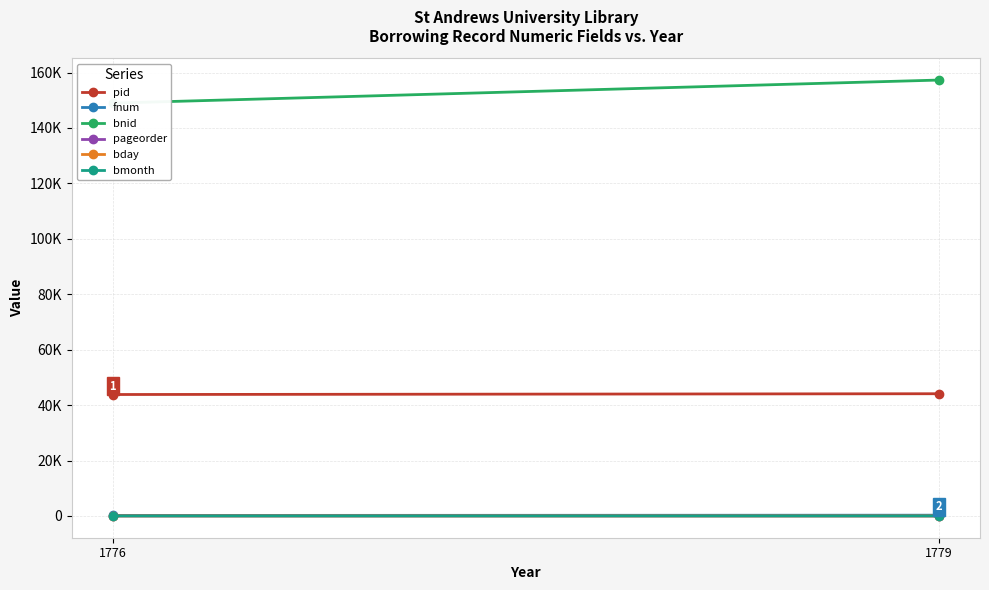

At how many categories does at least one series exceed 137751?

2